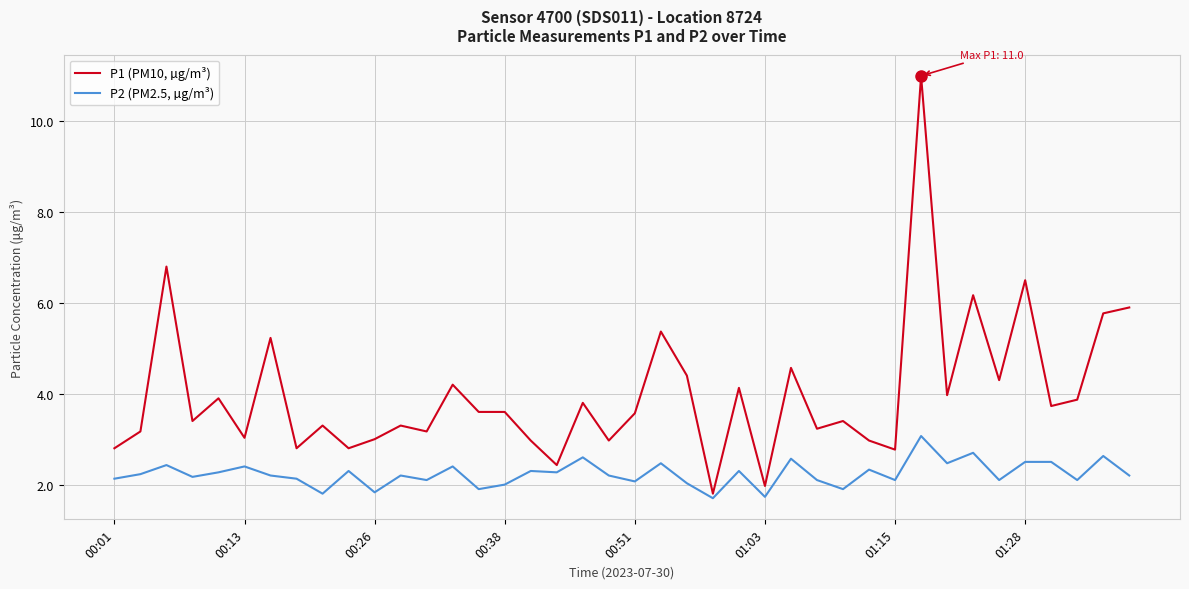

Which series has the largest range (max minus min)?

P1 (PM10, µg/m³)